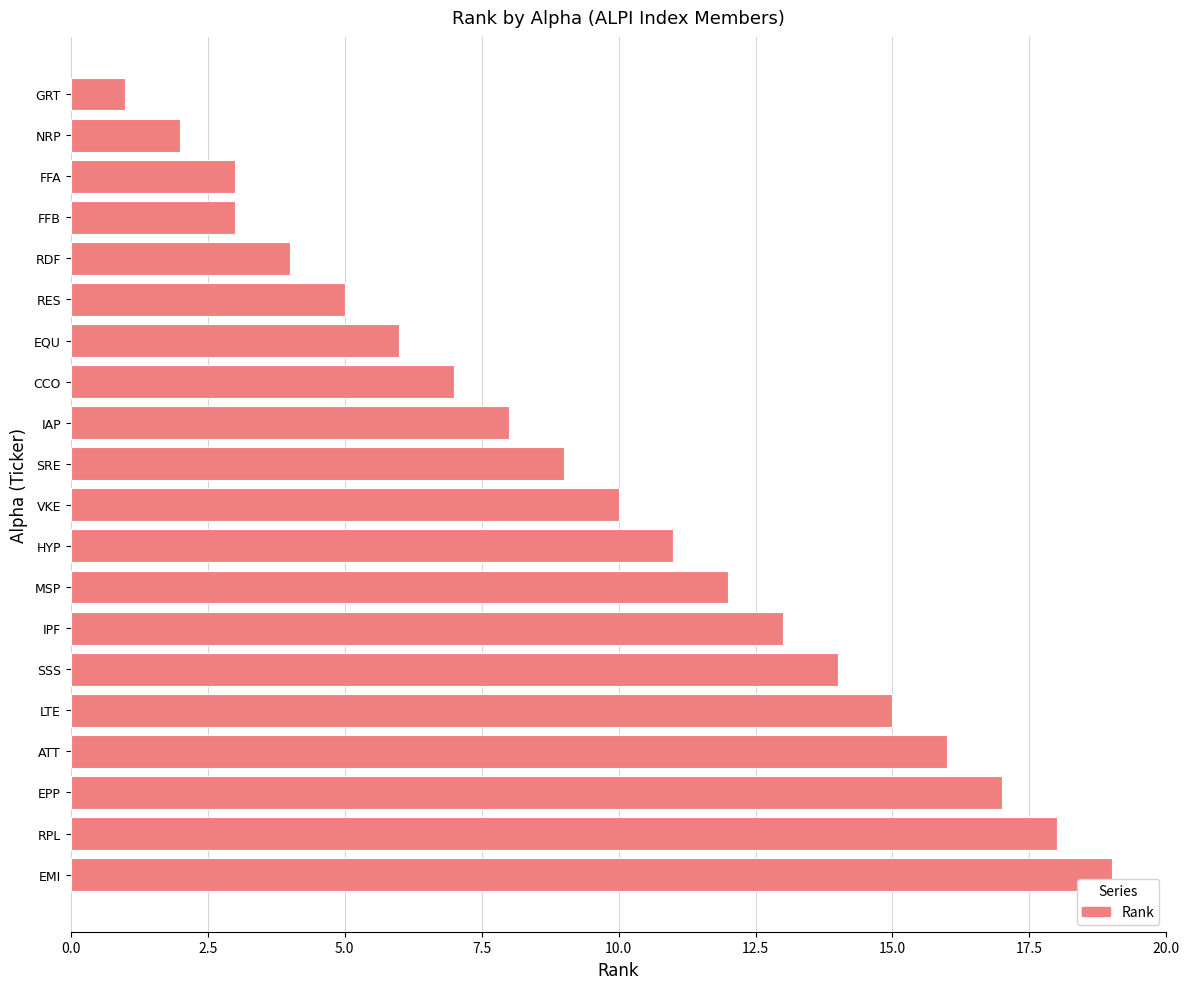

Which label corresponds to the largest value in the chart?

EMI